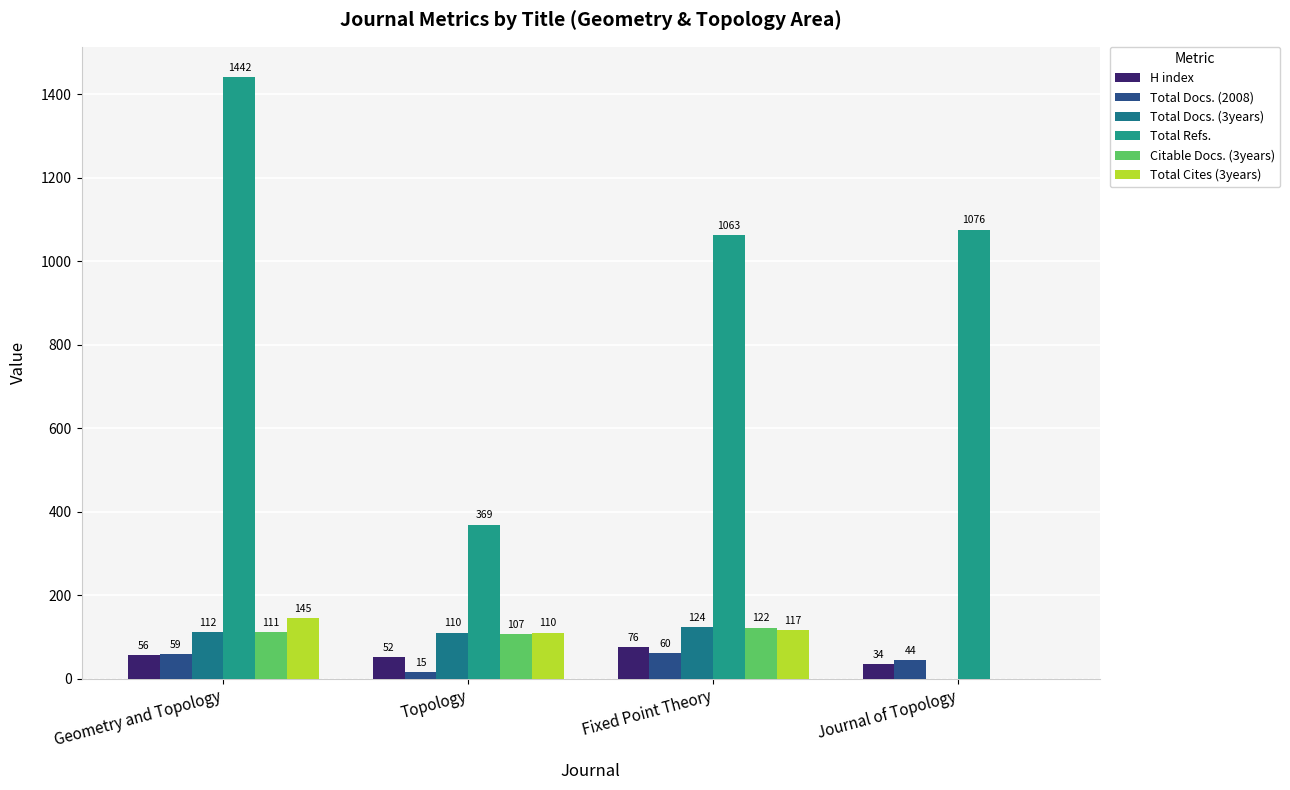

Reading left to right, list all the values displayed in this chart.

H index: 56	52	76	34
Total Docs. (2008): 59	15	60	44
Total Docs. (3years): 112	110	124	0
Total Refs.: 1442	369	1063	1076
Citable Docs. (3years): 111	107	122	0
Total Cites (3years): 145	110	117	0